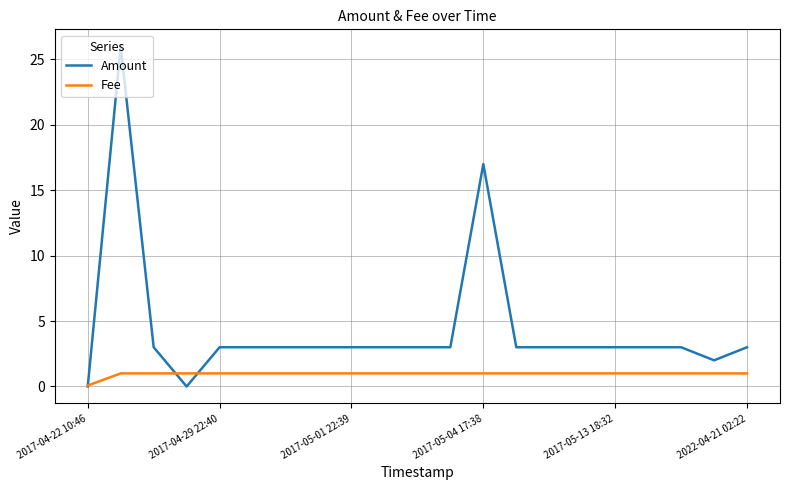

Which series has the largest range (max minus min)?

Amount